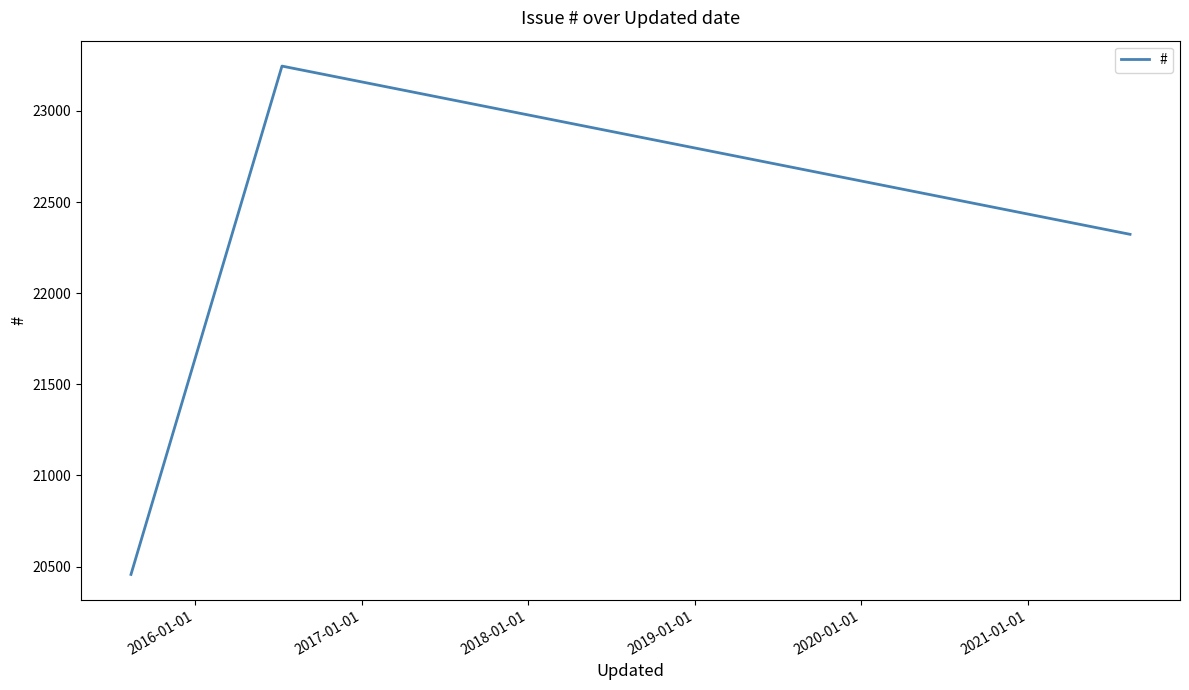

What is the difference between the maximum and minimum values?

2789